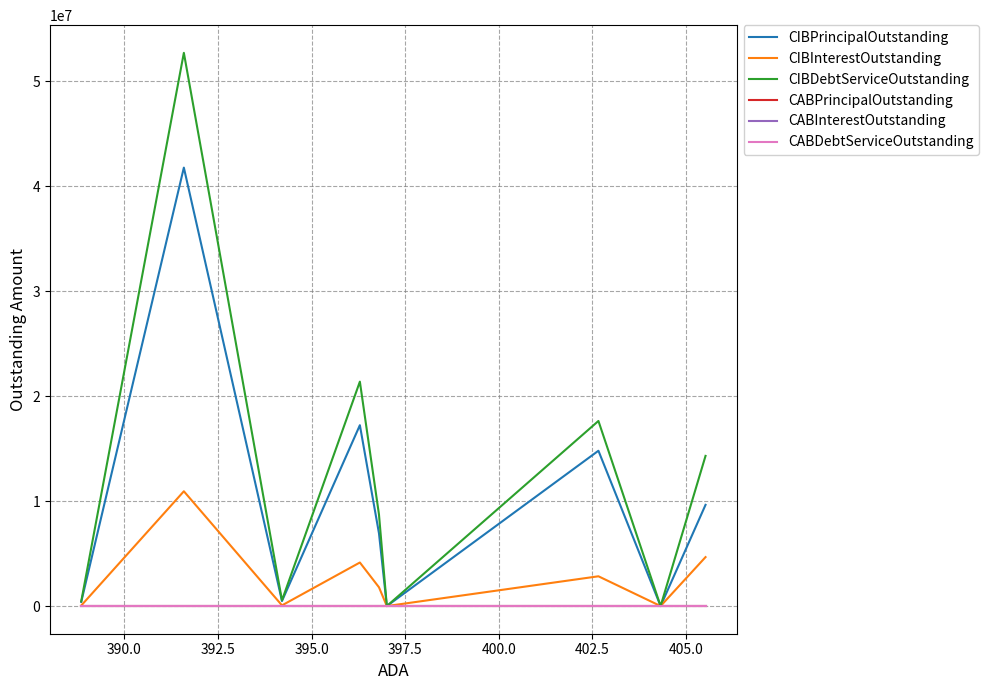

True or false: CIBDebtServiceOutstanding and CABInterestOutstanding cross at least once.

False